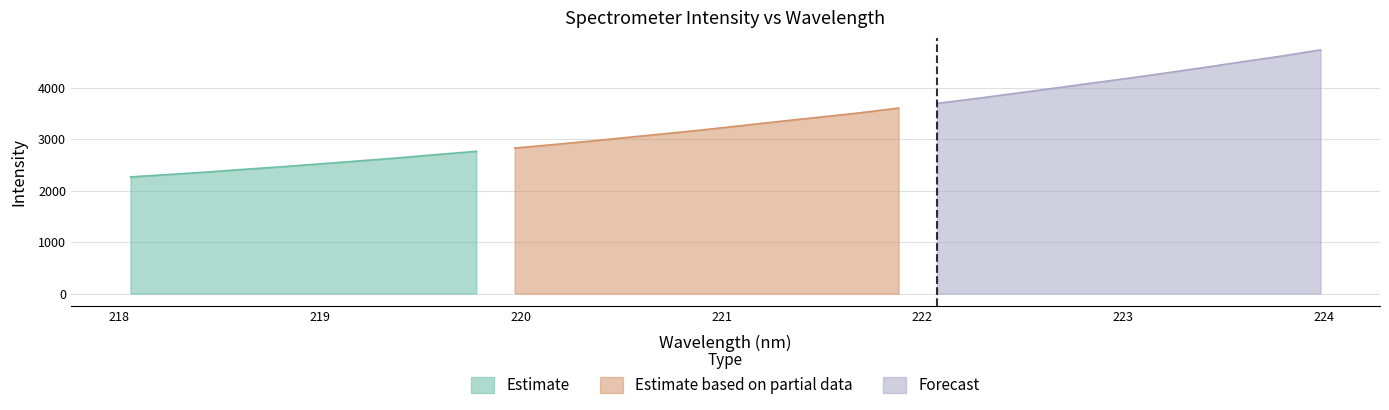

The value at 220.1623 is 2892.4. True or false?

True